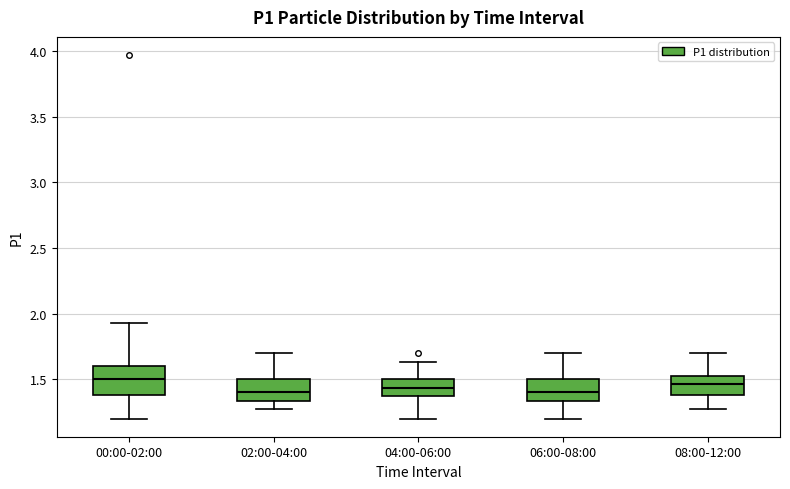

Comparing the boxes themselves (not the whiskers), which one is the tallest?

00:00-02:00